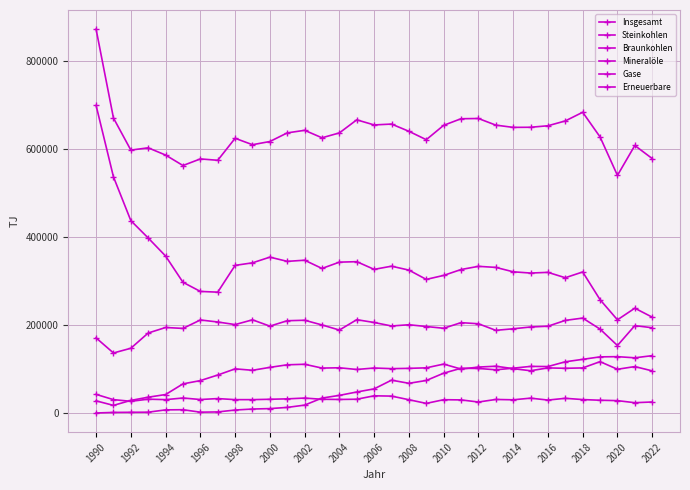

How many categories are shown in the chart?

33